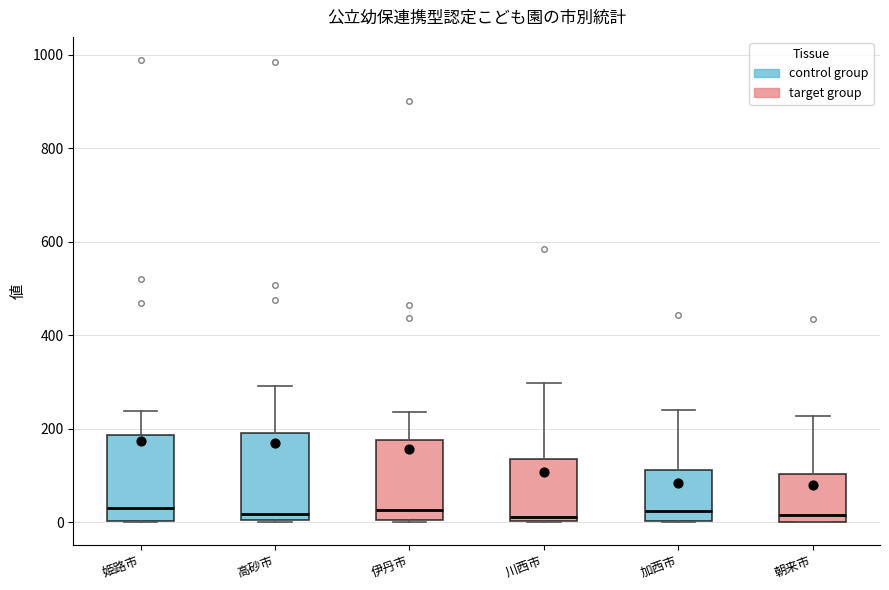

Reading left to right, read every box against the y-axis: the position of its median line, the range the box covers, and the ends of its whiskers. The values are not printed on the chart, so give them approximately, as read against the axis.

姫路市: median 40, box 0 to 180, whiskers 0 to 240
高砂市: median 20, box 0 to 200, whiskers 0 to 300
伊丹市: median 20, box 0 to 180, whiskers 0 to 240
川西市: median 20, box 0 to 140, whiskers 0 to 300
加西市: median 20, box 0 to 120, whiskers 0 to 240
朝来市: median 20, box 0 to 100, whiskers 0 to 220